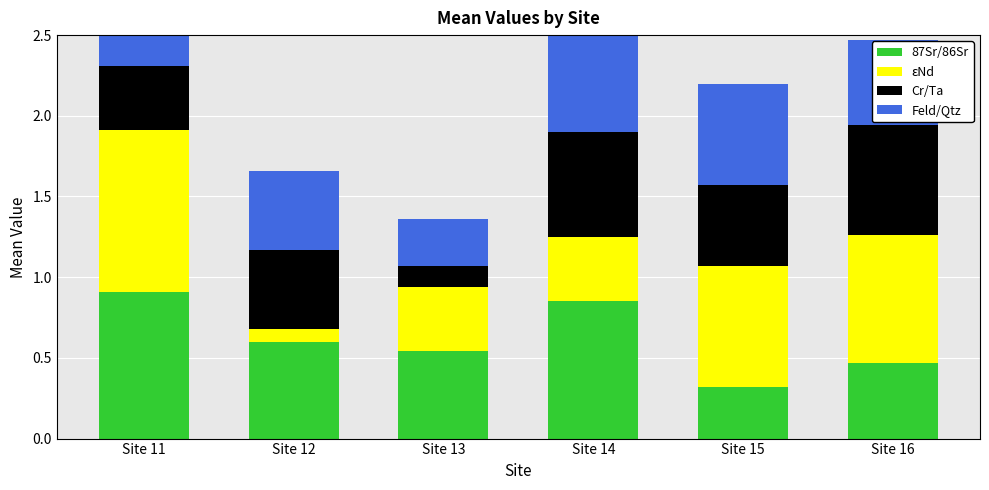

How many bars are there in total?

24